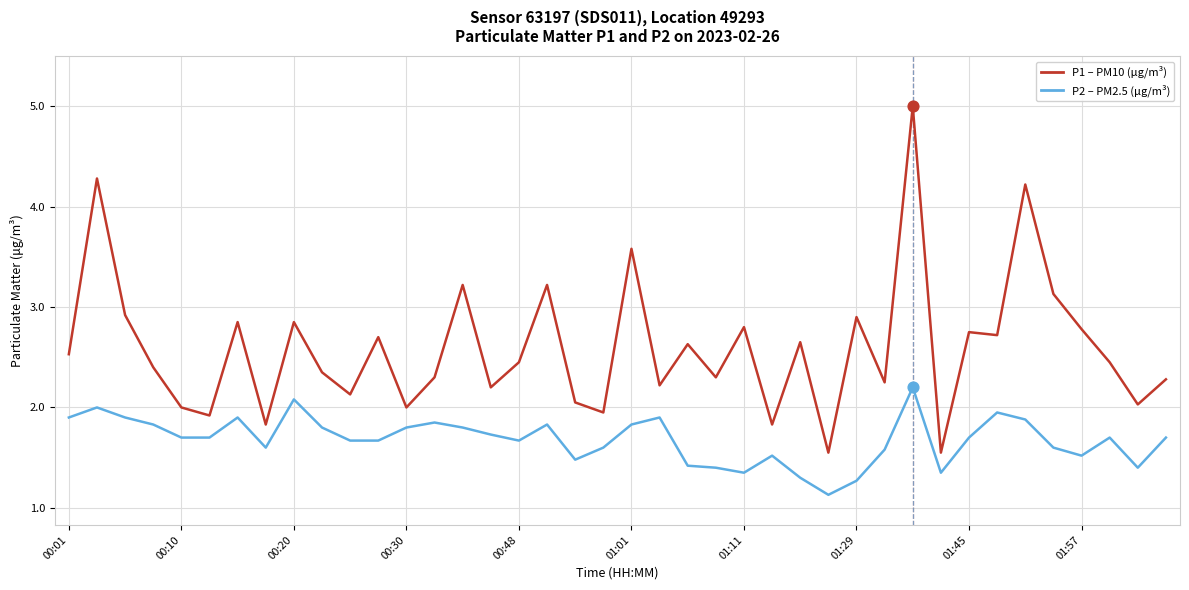

What is the smallest value displayed?

1.1